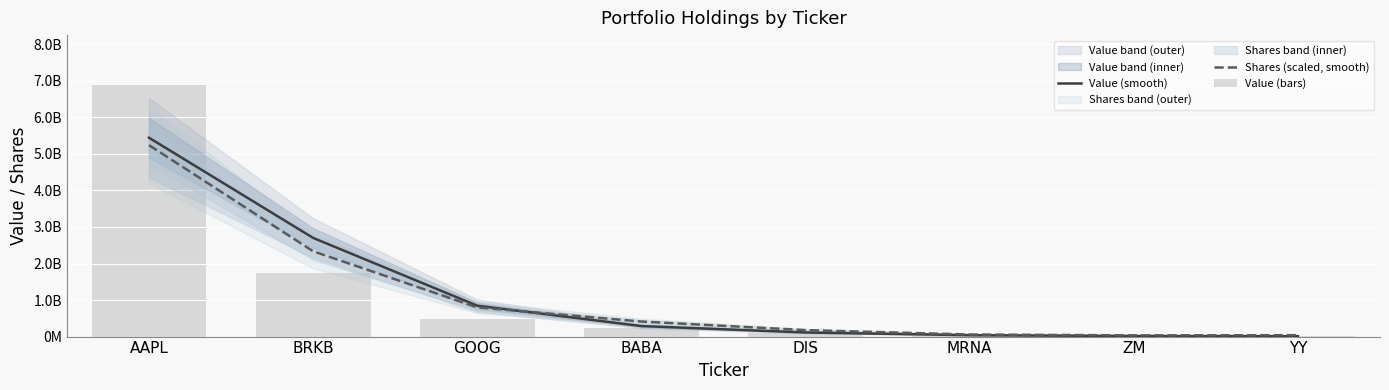

What is the sum of all Shares (scaled, smooth) values?

9091233617.0